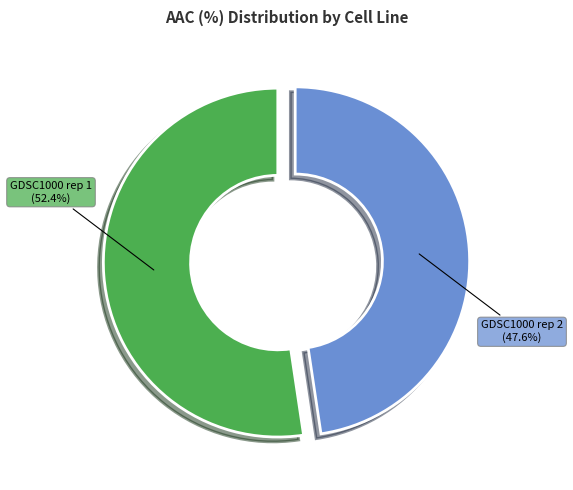

What percentage is the GDSC1000 rep 1 slice, to the nearest percent?

52%